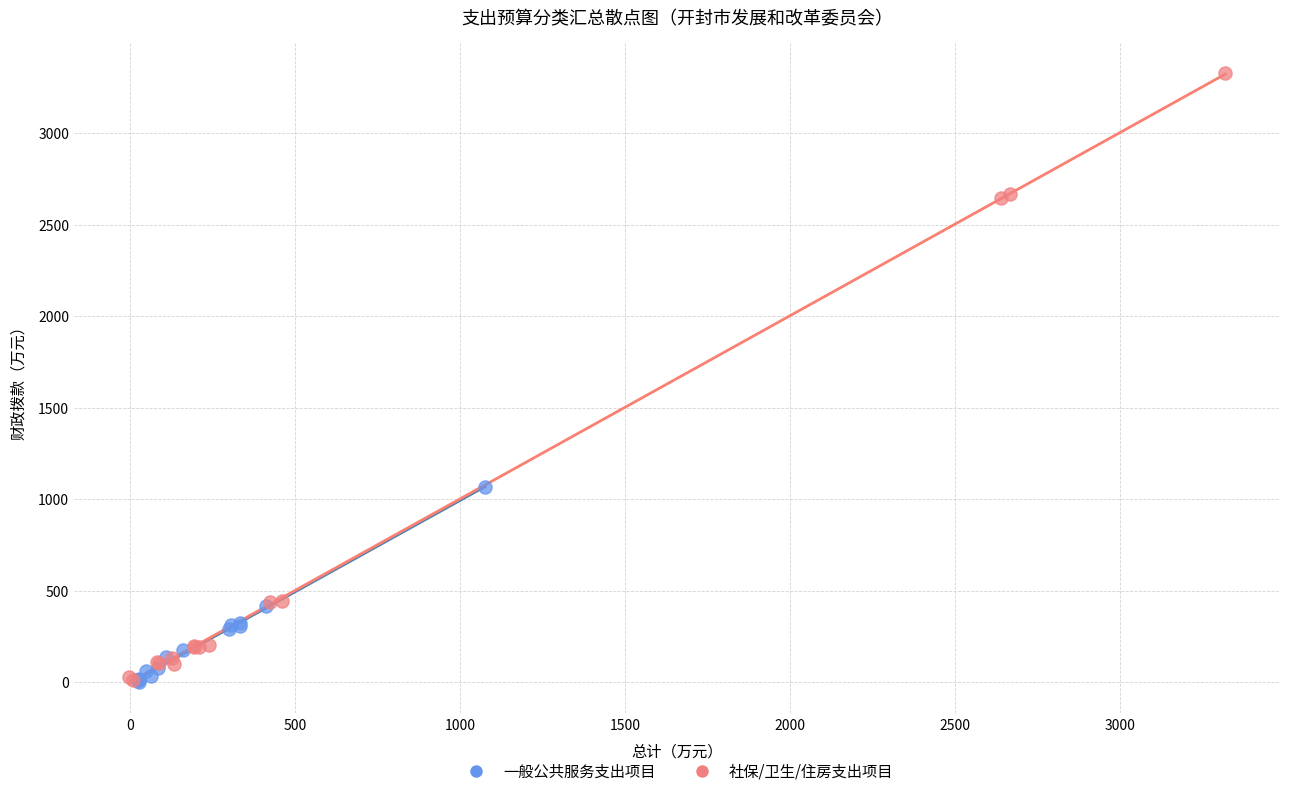

What are all the series names shown in the legend?

一般公共服务支出项目, 社保/卫生/住房支出项目